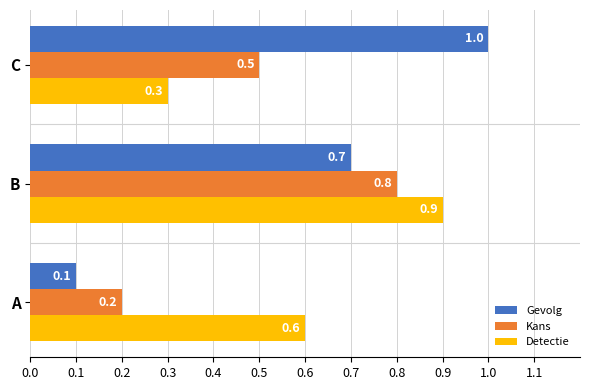

What is the difference between the highest and lowest values at A?

0.5